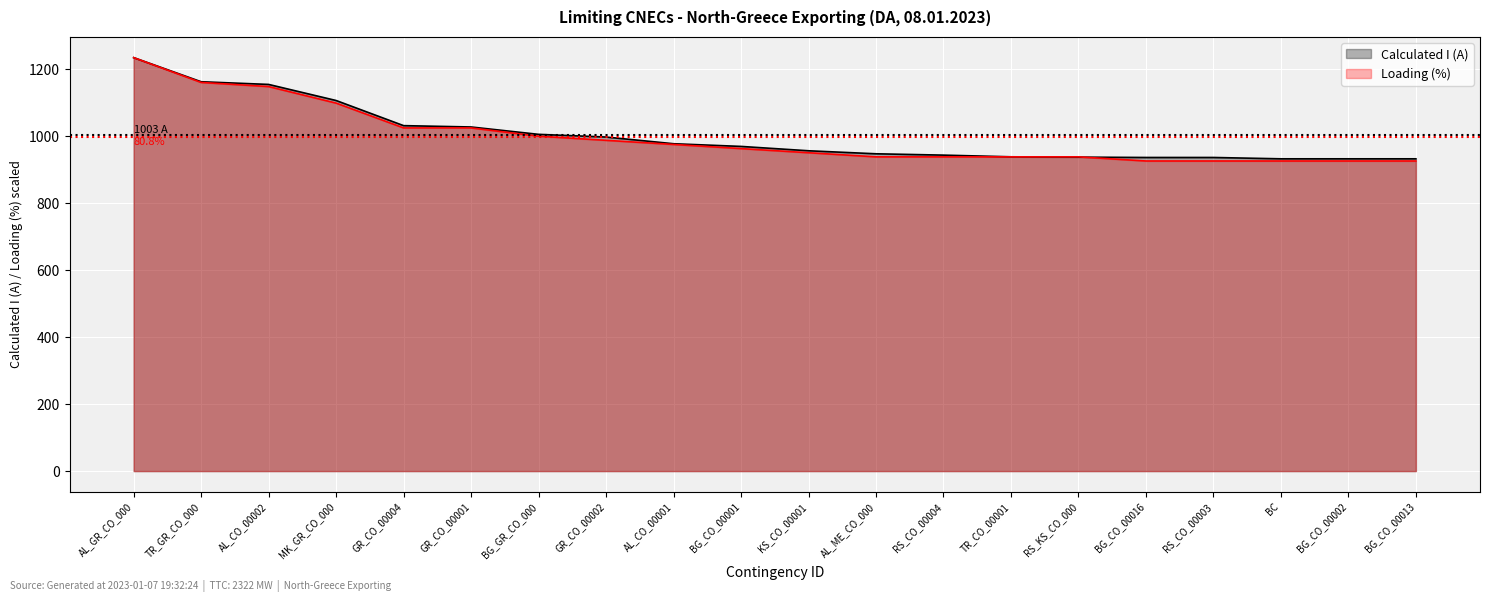

What is the greatest value displayed?

1234.0